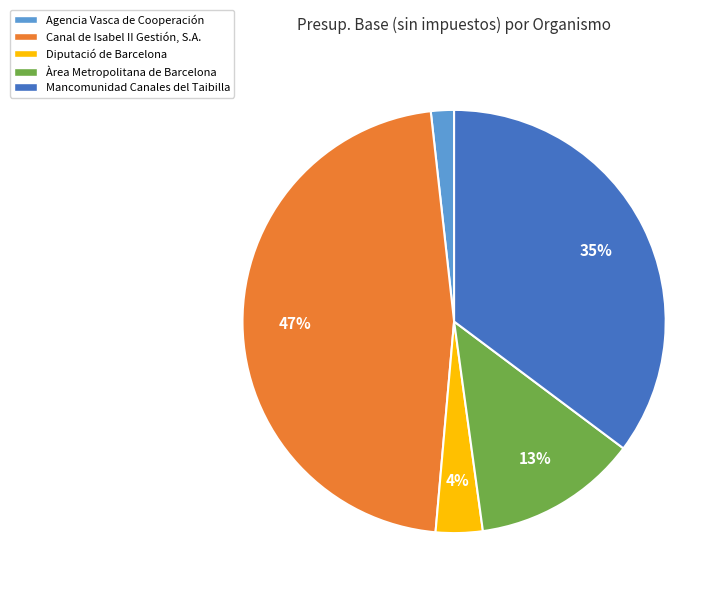

What percentage is the Àrea Metropolitana de Barcelona slice, to the nearest percent?

13%